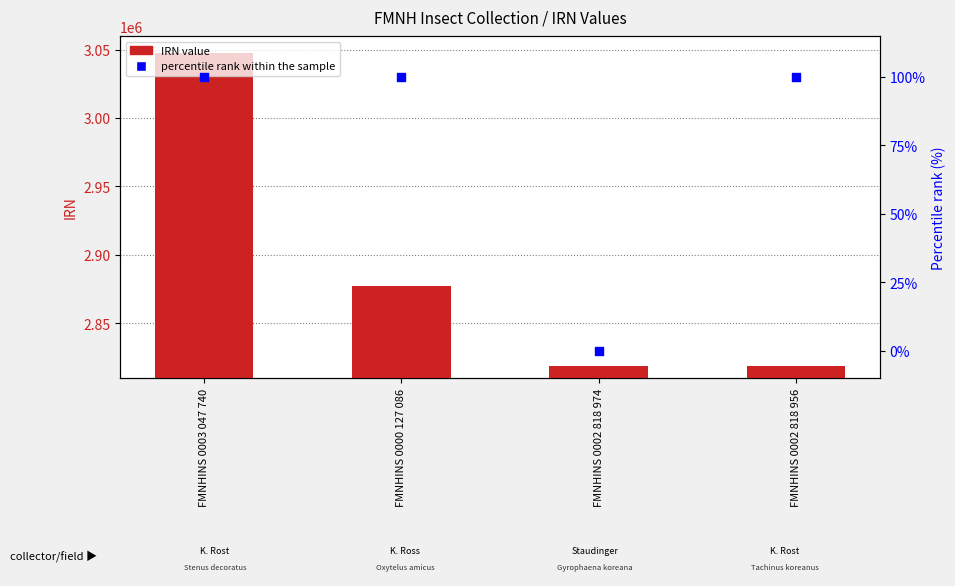

Which series reaches the maximum Y coordinate?

IRN value